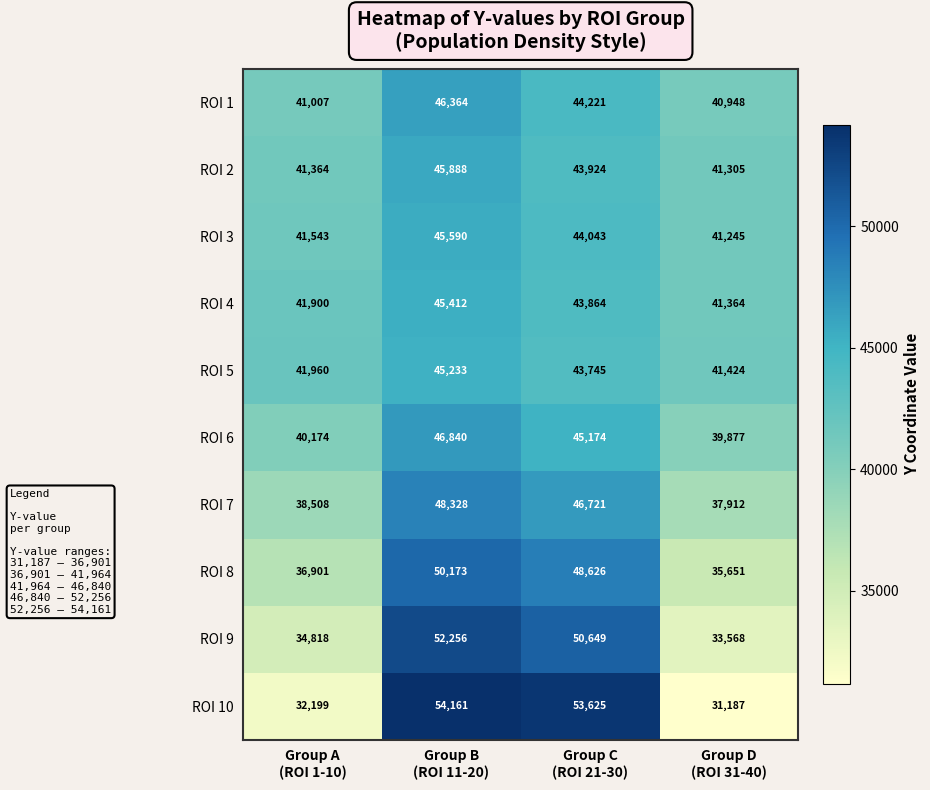

List the series in order of their peak value, lowest first.

ROI 5, ROI 4, ROI 3, ROI 2, ROI 1, ROI 6, ROI 7, ROI 8, ROI 9, ROI 10